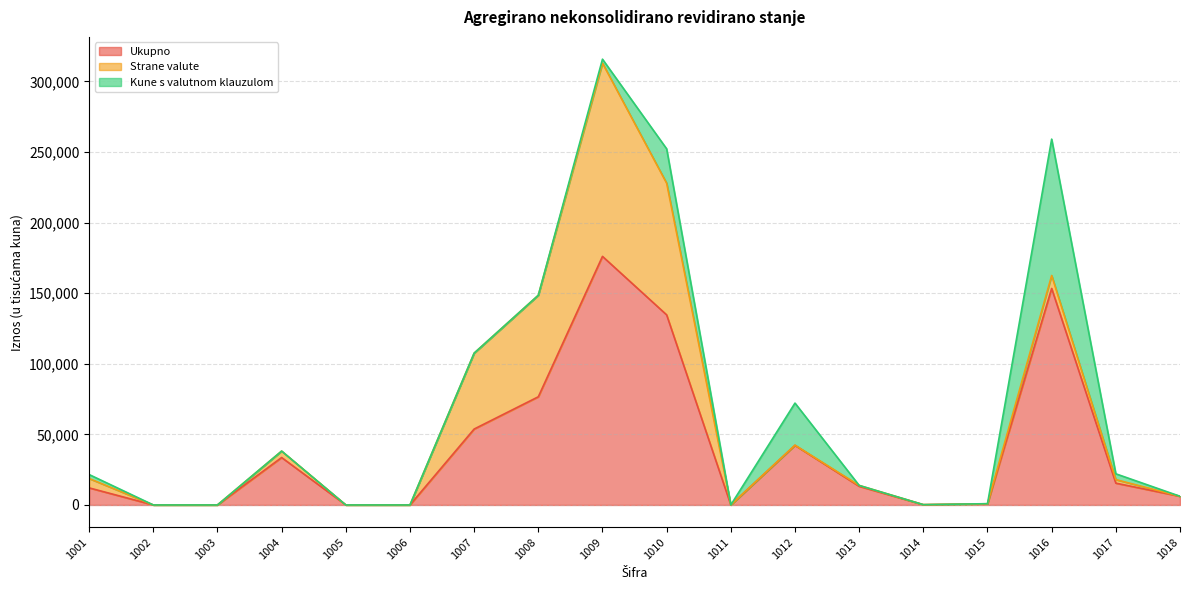

Where does the Strane valute series first go above 611?

1001